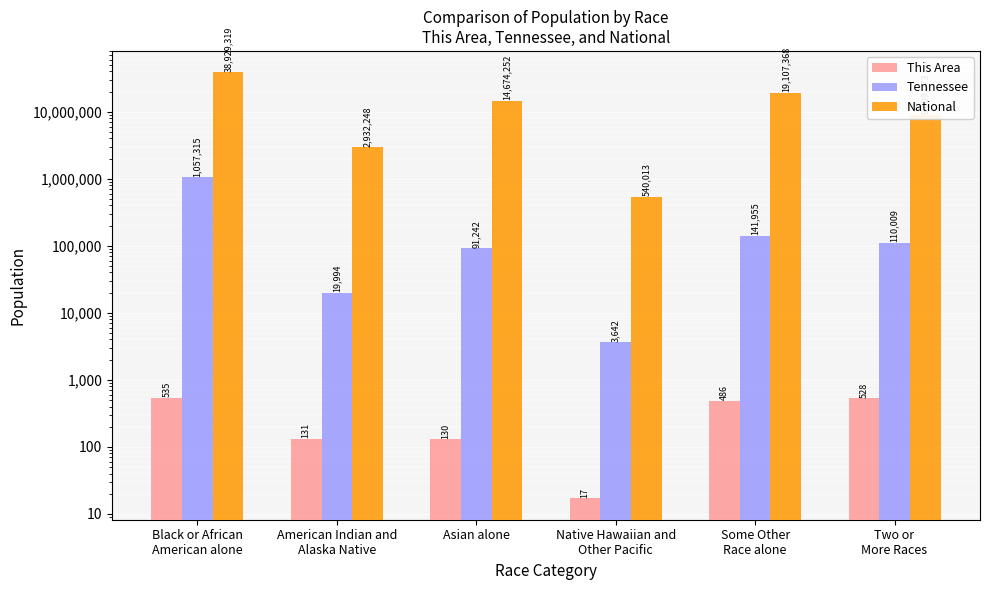

How many bars are there in total?

18